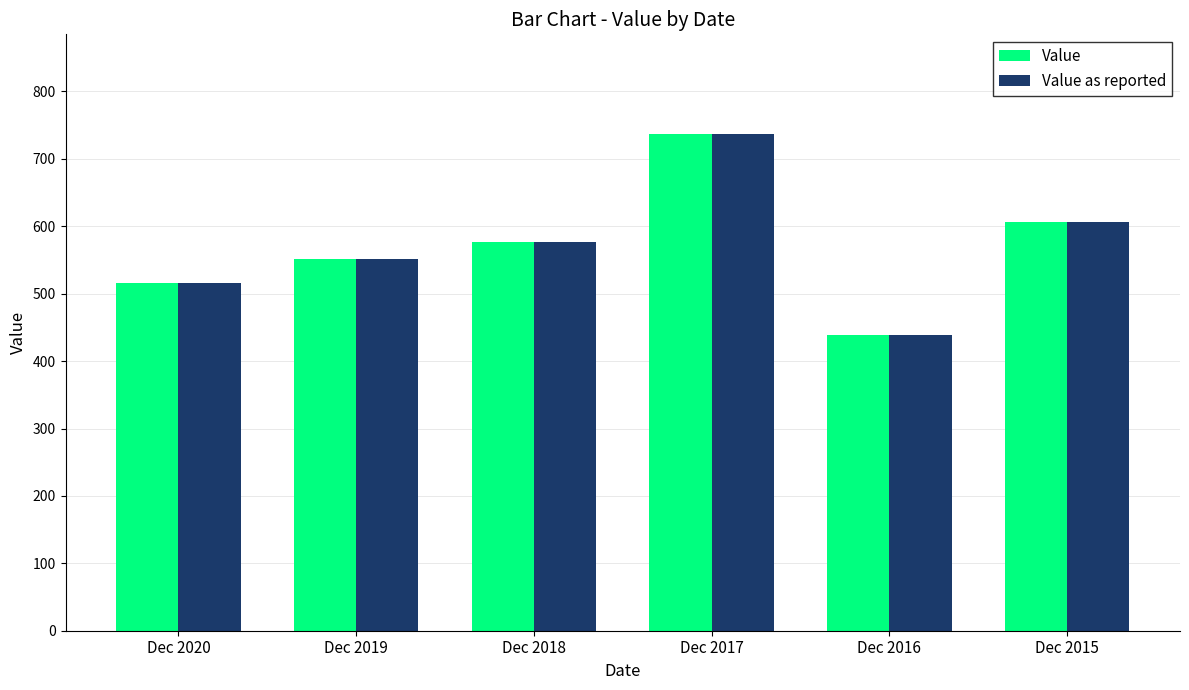

Does the chart contain stacked bars?

No